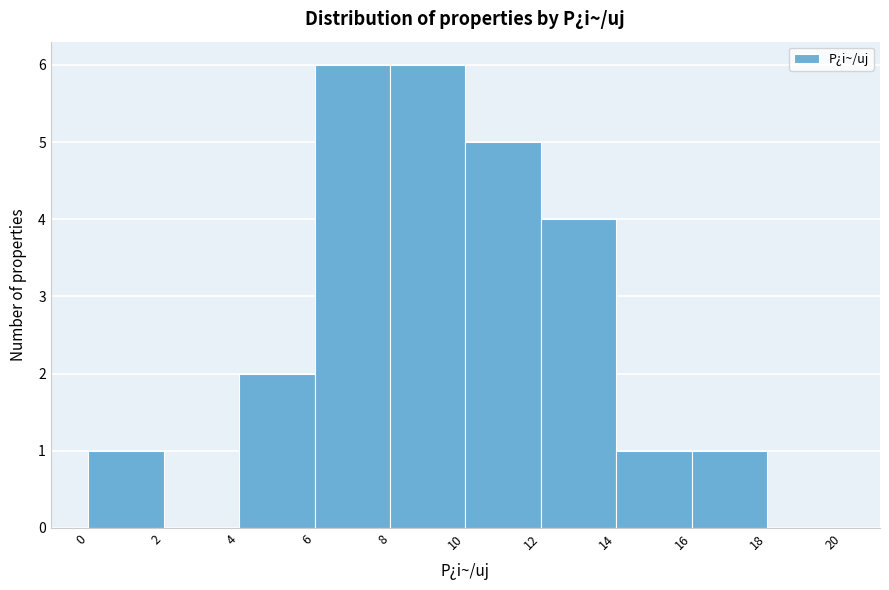

Reading left to right, list every bar in this chart as the range it spans on the x-axis followed by its height. The values are not printed on the chart, so give them approximately, as read against the axis.

0 to 2: 1
2 to 4: 0
4 to 6: 2
6 to 8: 6
8 to 10: 6
10 to 12: 5
12 to 14: 4
14 to 16: 1
16 to 18: 1
18 to 20: 0